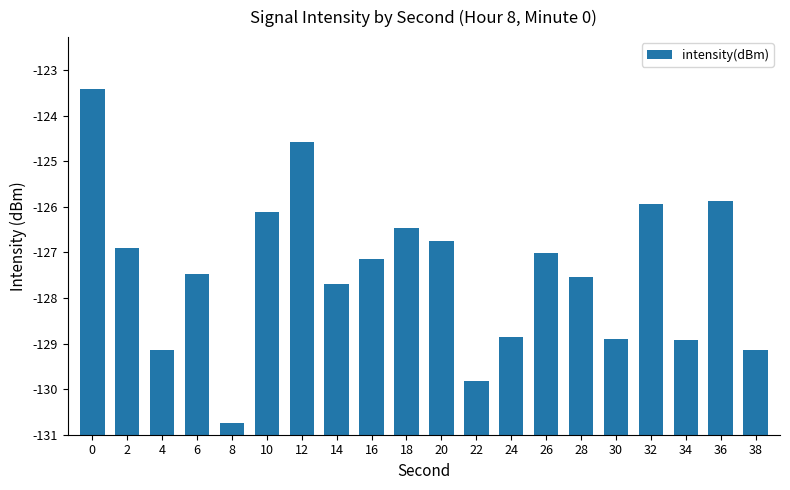

Does the chart contain any negative values?

No